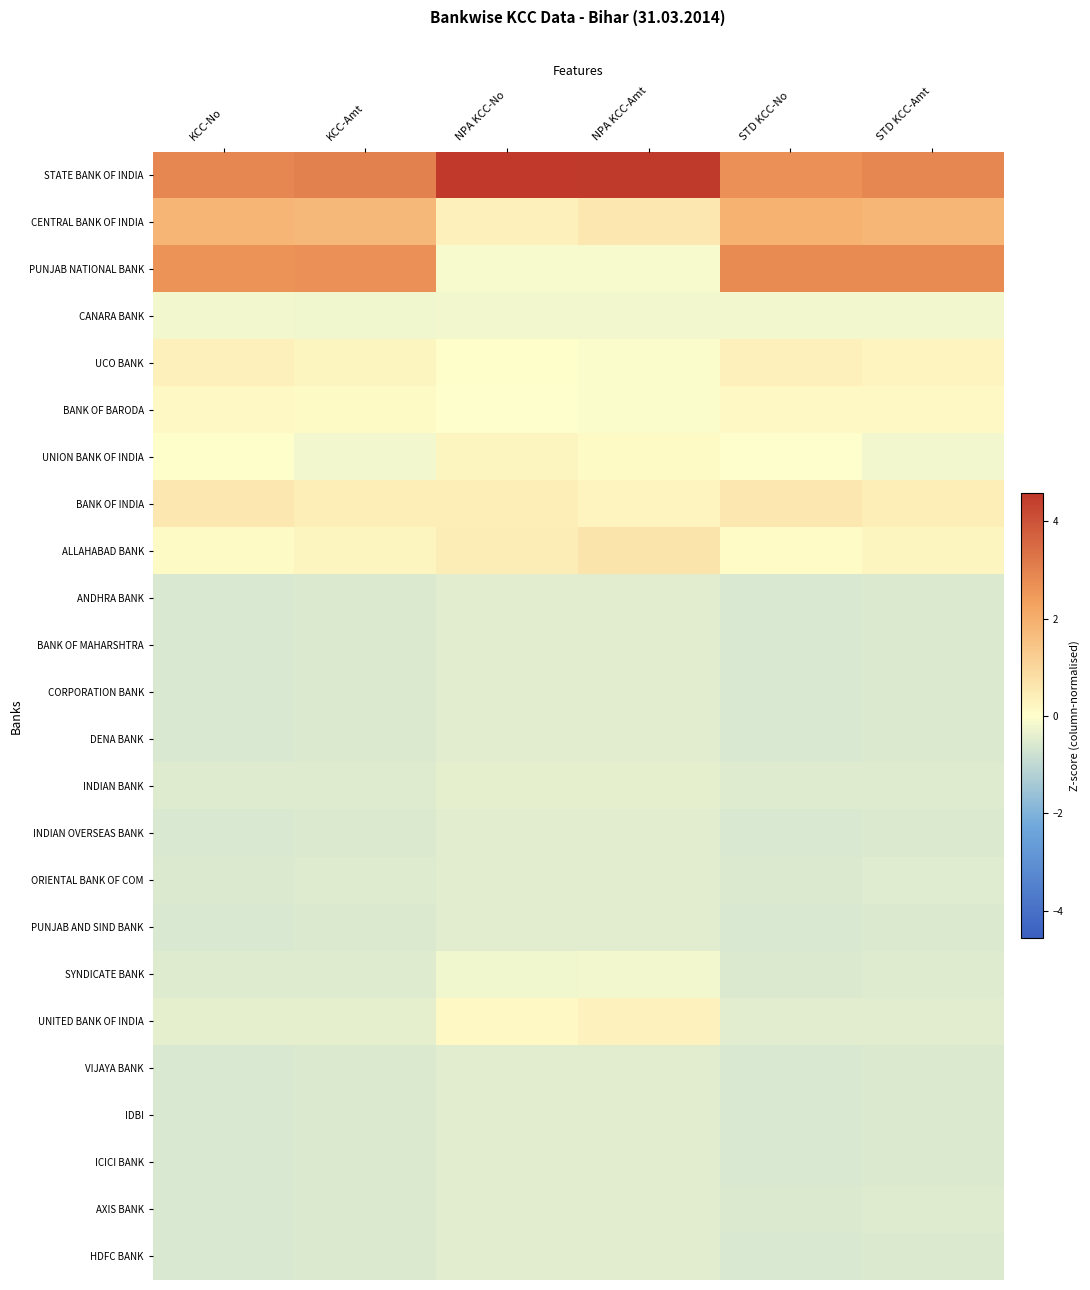

Count the number of categories in the chart.

6